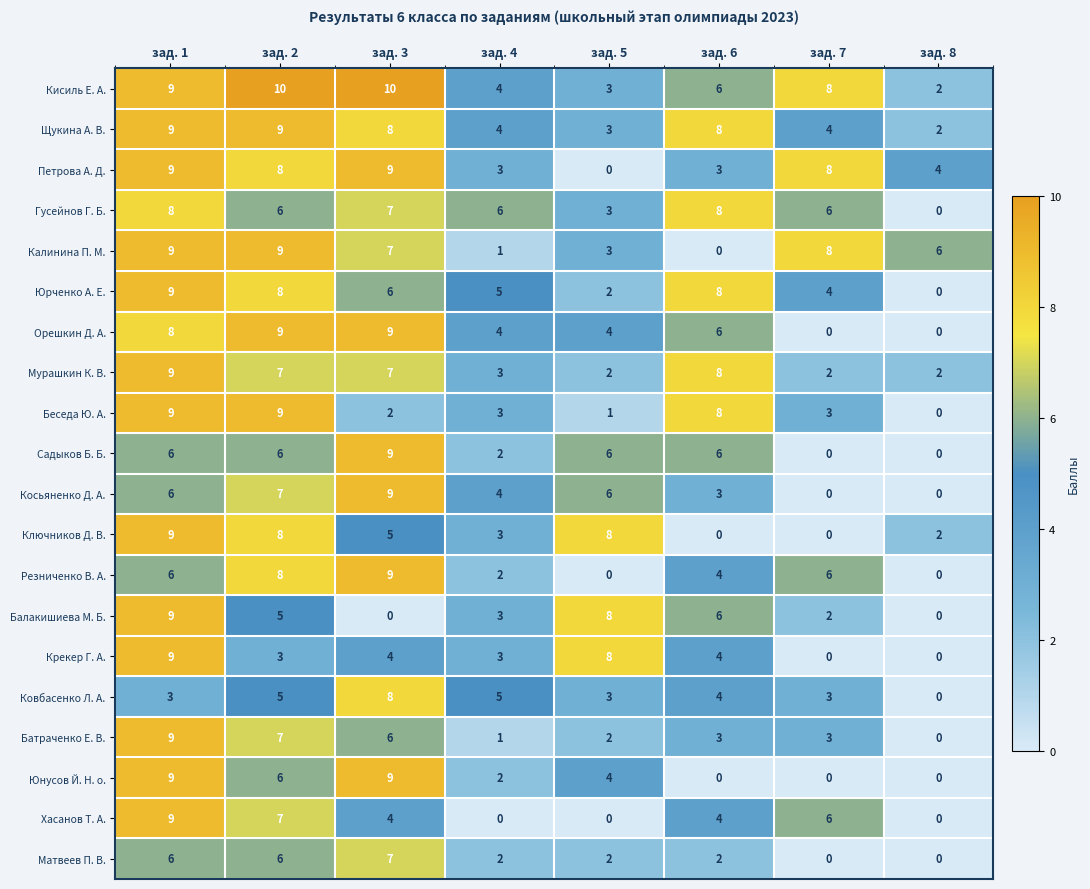

What is the difference between the highest and lowest values at зад. 5?

8